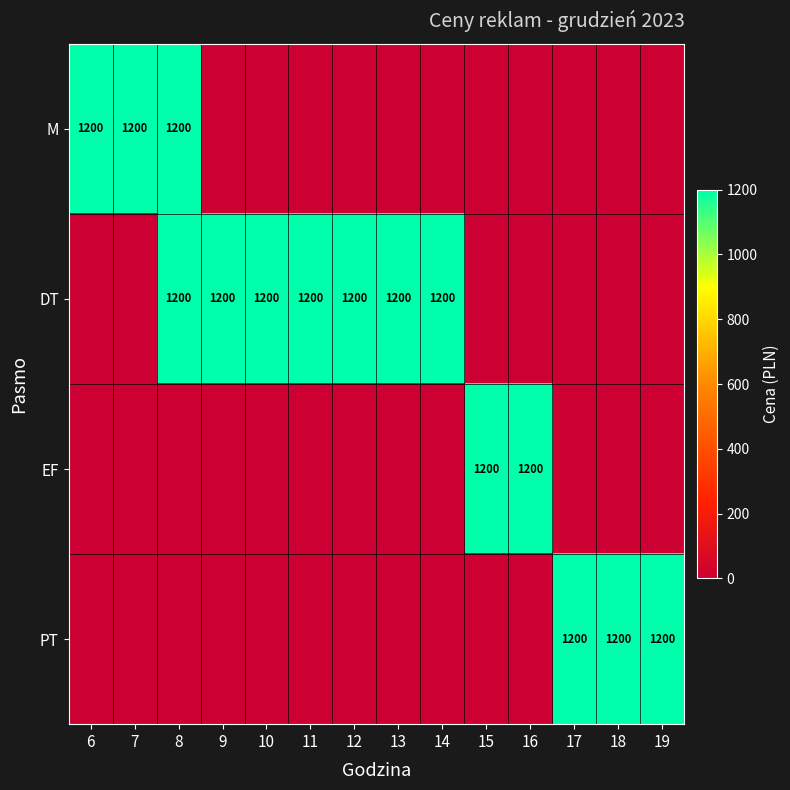

The value of DT at 9 is 1625. True or false?

False